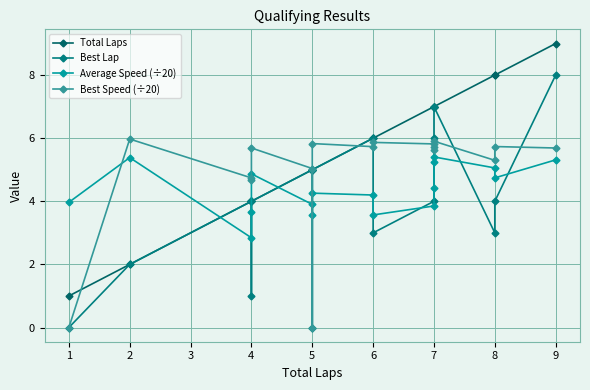

How many data points in Total Laps are above 6?

7